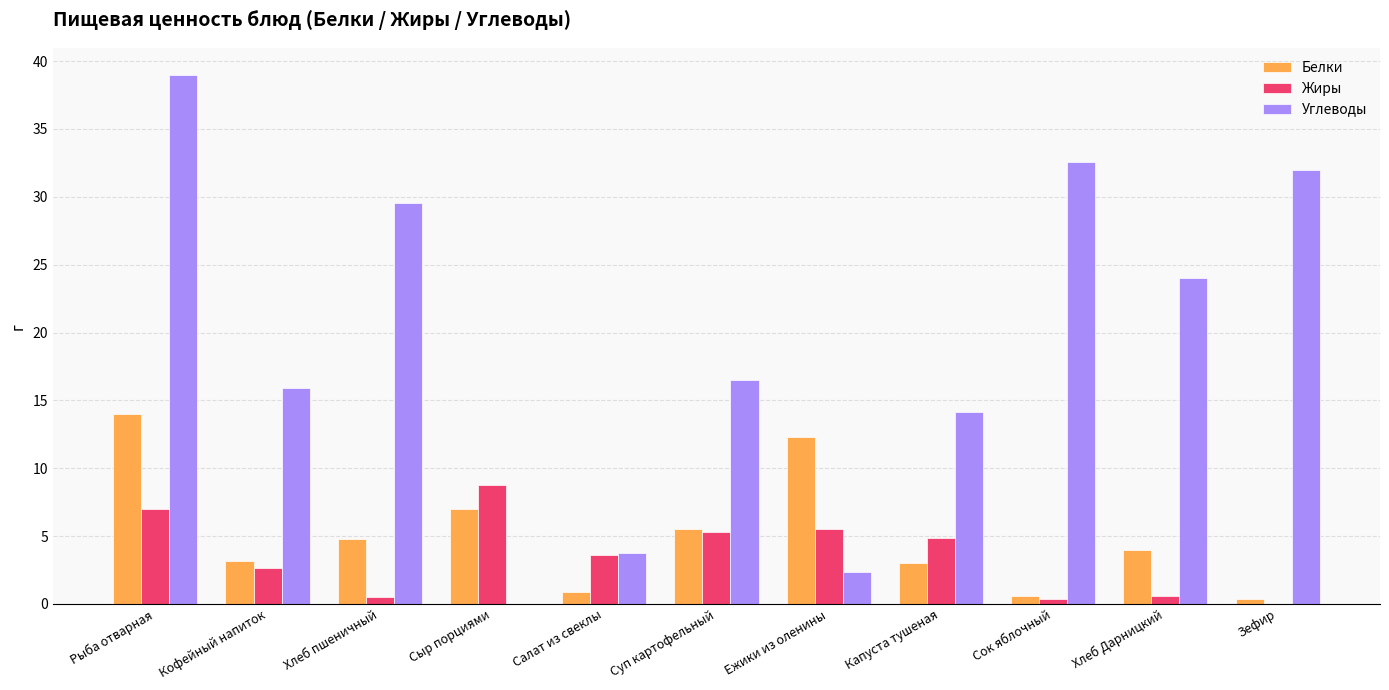

Which series changed the most between Хлеб пшеничный and Ежики из оленины?

Углеводы